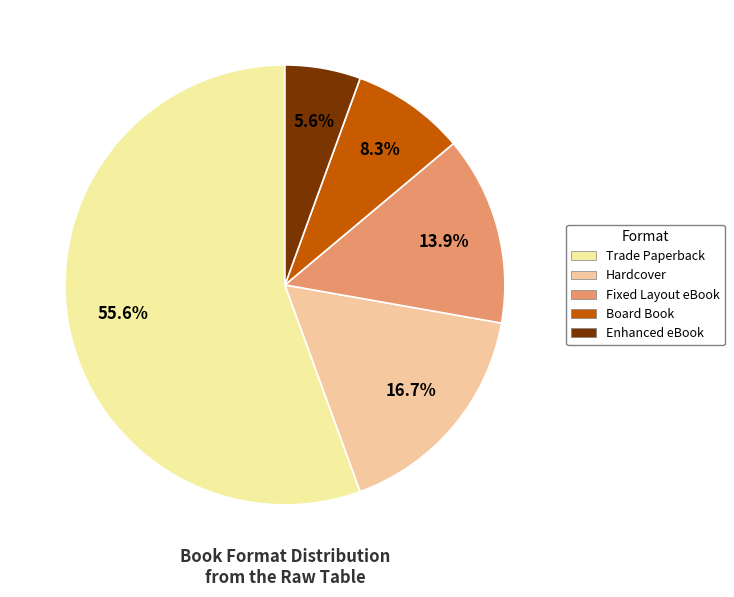

Count the number of slices in the pie.

5